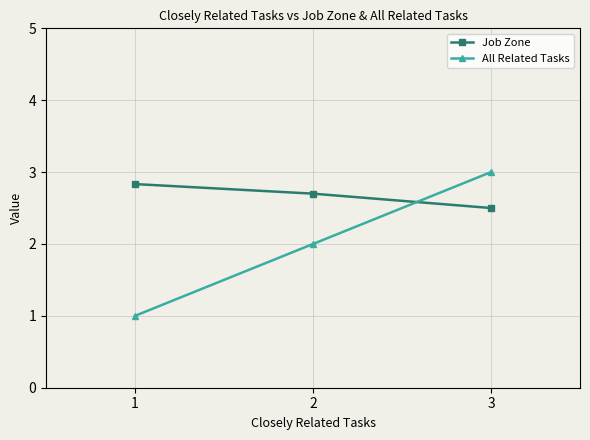

Is the value of All Related Tasks at 1 greater than the value of Job Zone at 3?

No